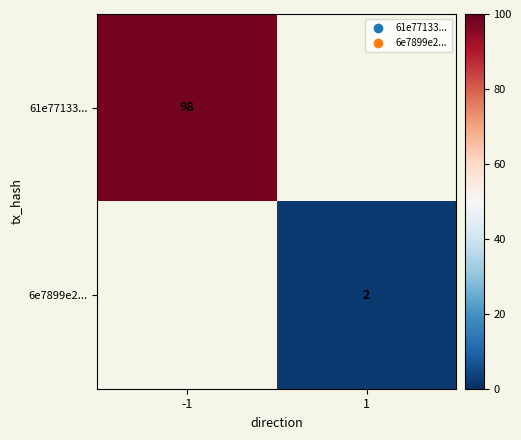

Is the value of 61e77133... at -1 greater than the value of 6e7899e2... at 1?

Yes